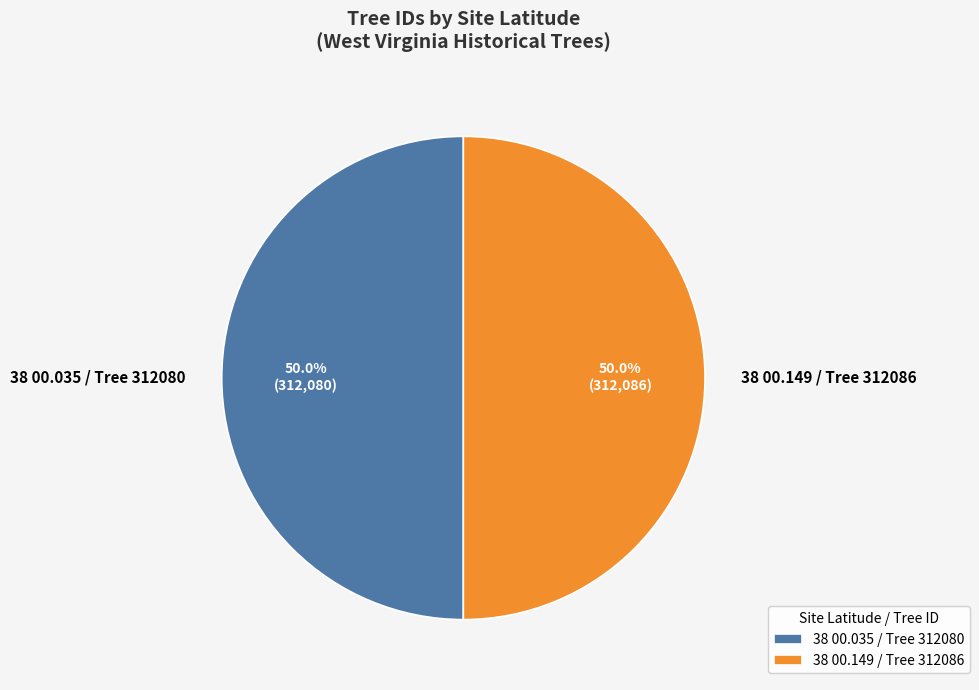

Is the sum of 38 00.149 / Tree 312086 and 38 00.035 / Tree 312080 greater than half?

Yes